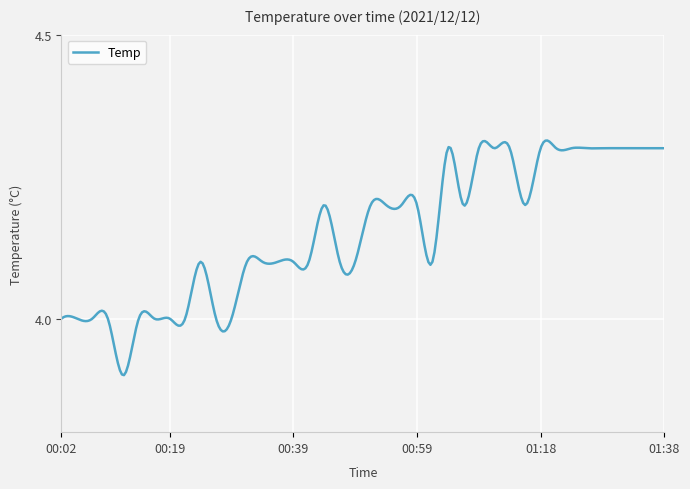

What is the label of the 11th point from the left?

00:27